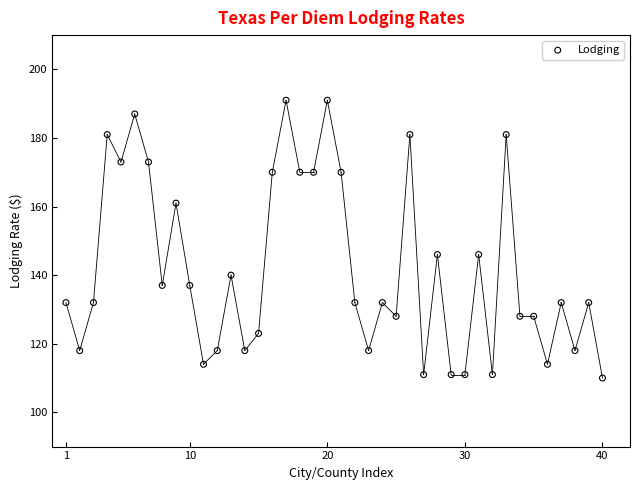

What is the range of X values (max minus min)?

39